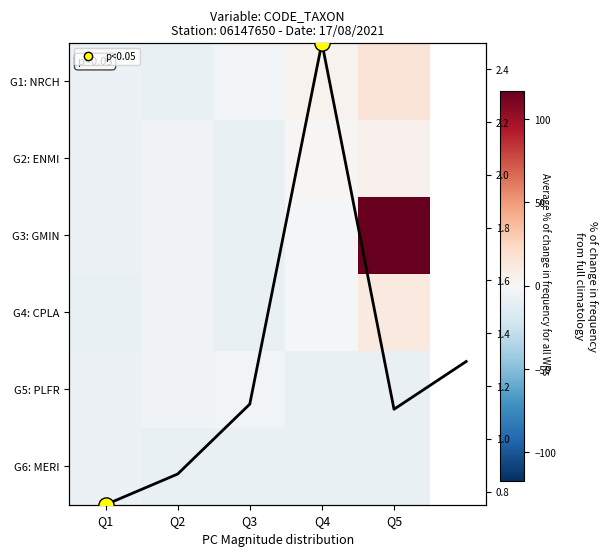

Is it true that G2: ENMI equals -11.5 at Q1?

False